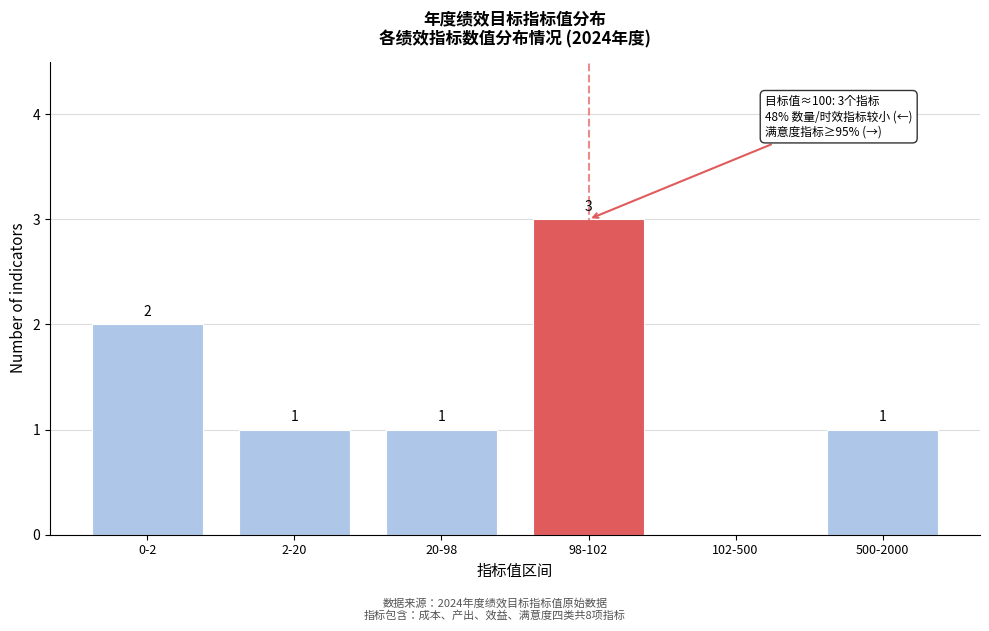

Reading right to left, what are all the values shown in this chart?

500-2000=1	102-500=0	98-102=3	20-98=1	2-20=1	0-2=2